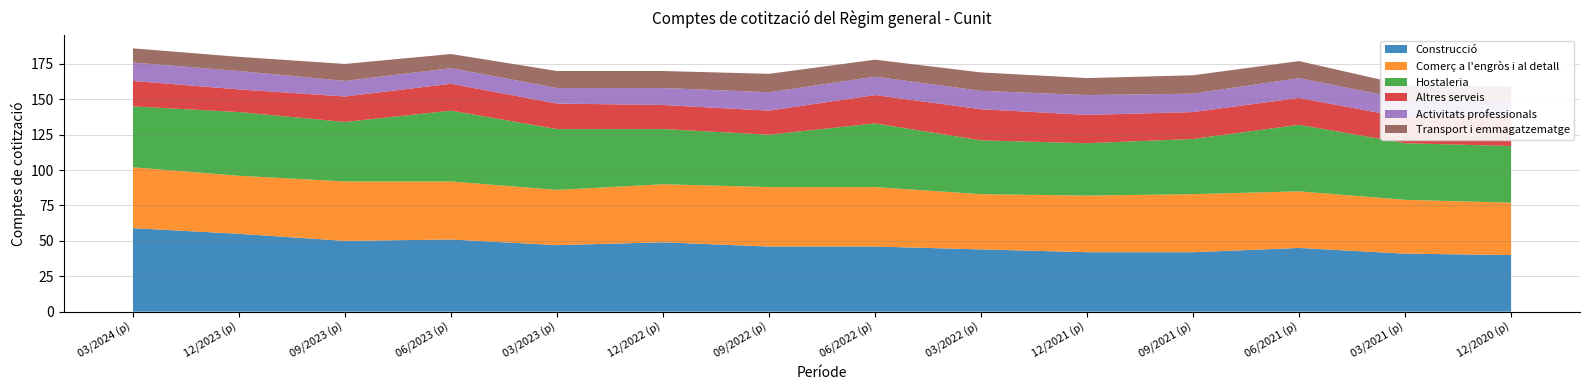

Reading left to right, what are all the values shown in this chart?

Construcció: 59	55	50	51	47	49	46	46	44	42	42	45	41	40
Comerç a l'engròs i al detall: 43	41	42	41	39	41	42	42	39	40	41	40	38	37
Hostaleria: 43	45	42	50	43	39	37	45	38	37	39	47	40	40
Altres serveis: 18	16	18	19	18	17	17	20	22	20	19	19	18	20
Activitats professionals: 13	13	11	11	11	12	13	13	13	14	13	14	13	13
Transport i emmagatzematge: 10	10	12	10	12	12	13	12	13	12	13	12	10	9